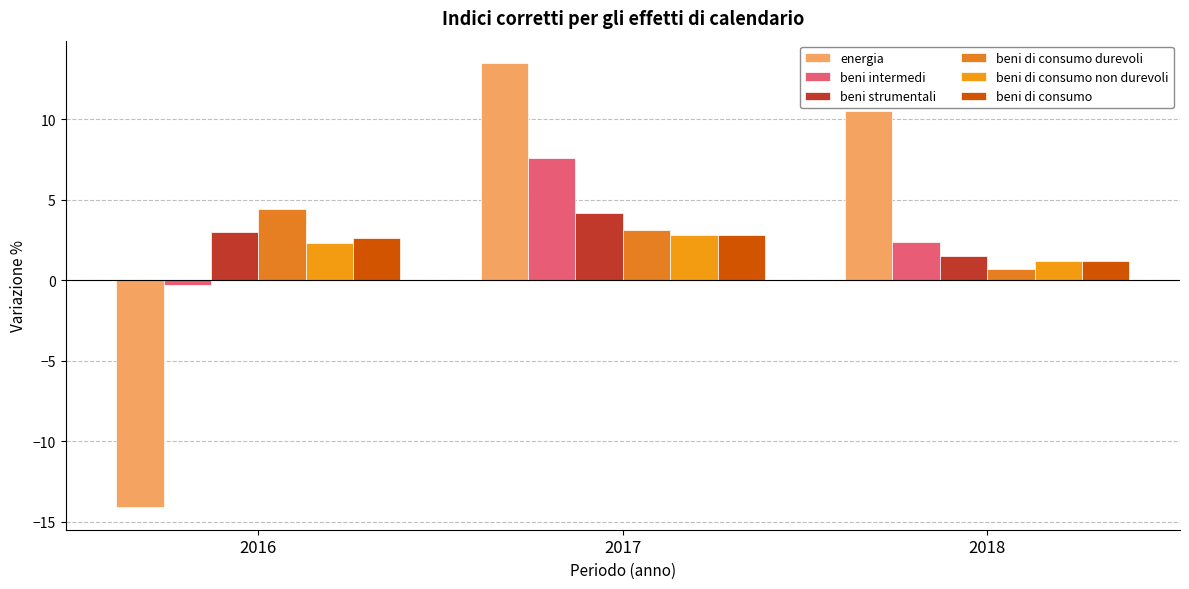

What is the maximum value for beni intermedi?

7.6